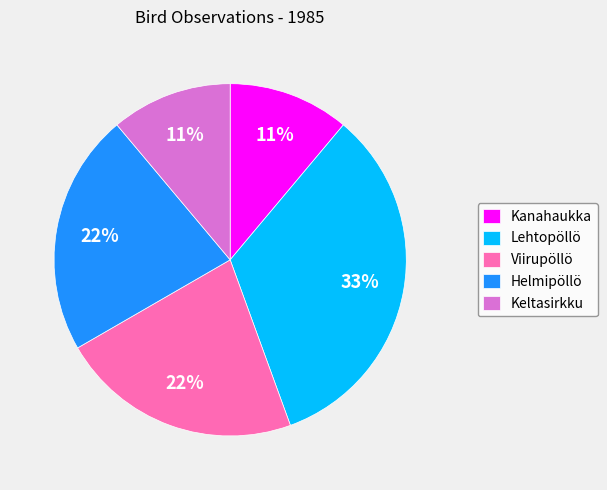

To the nearest percent, what portion does Keltasirkku represent?

11%